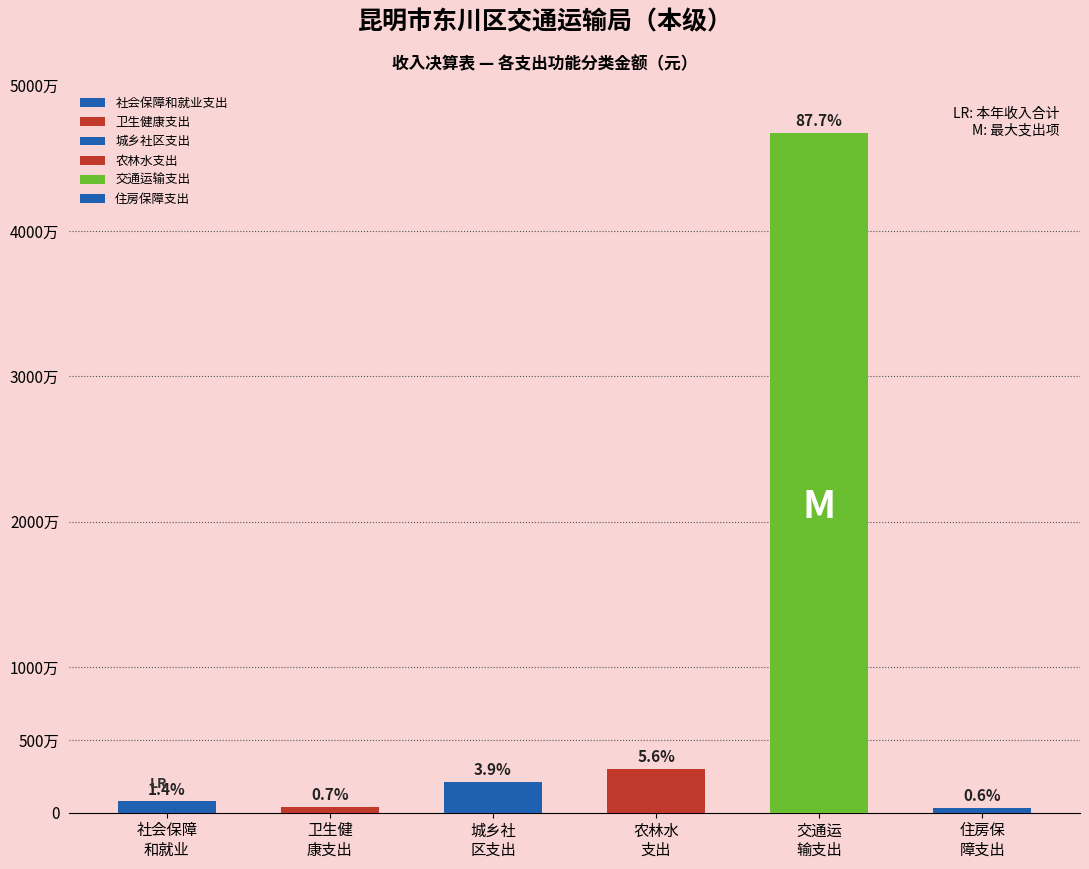

Does the chart contain stacked bars?

No